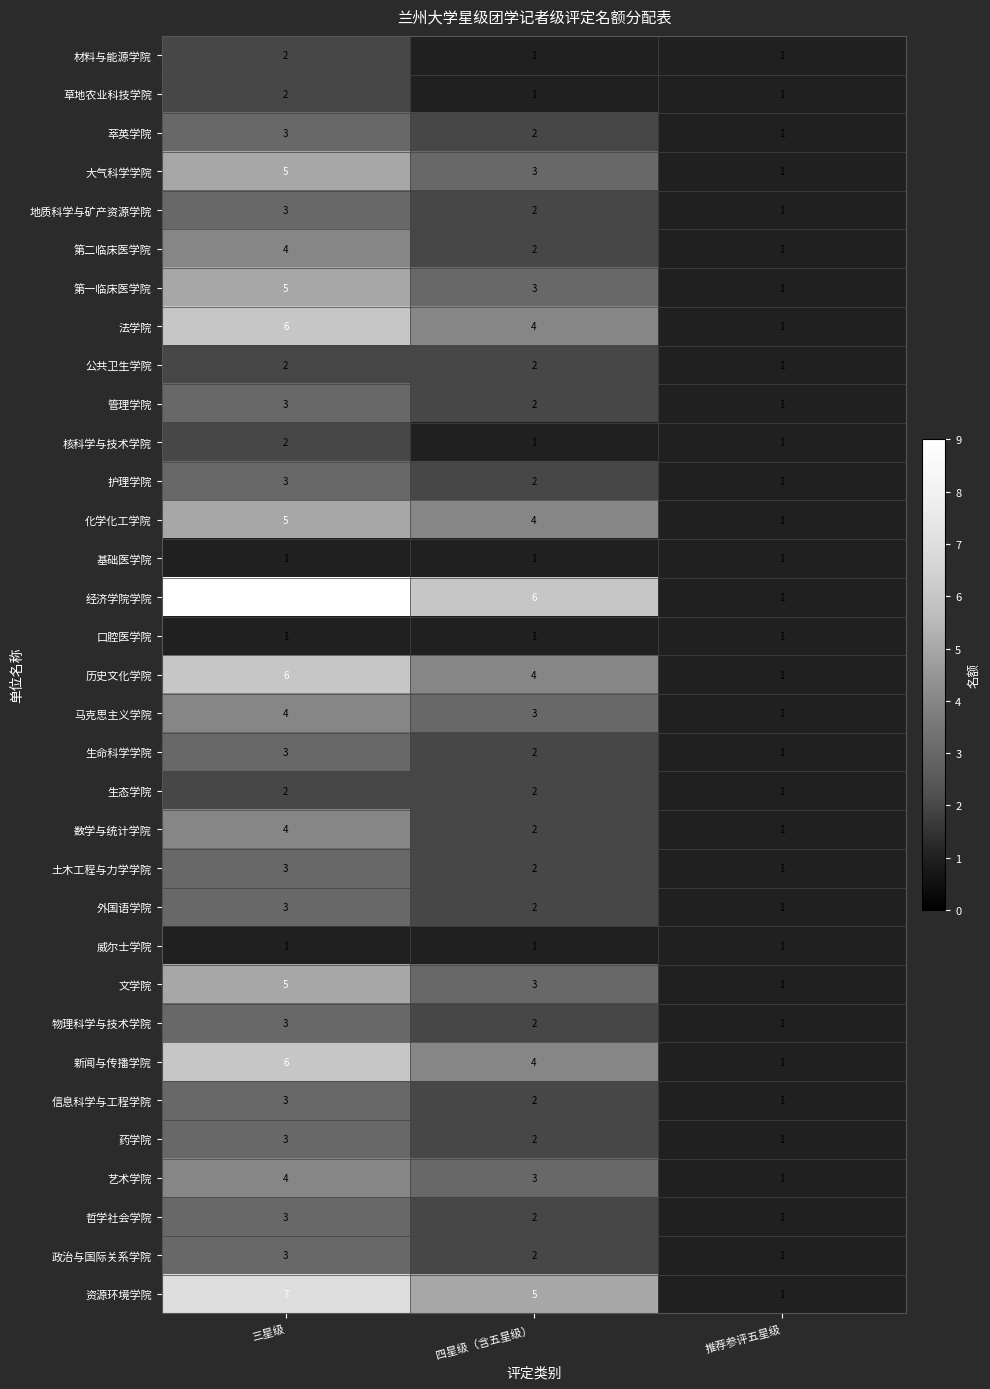

How many data points in 土木工程与力学学院 are less than 2?

1